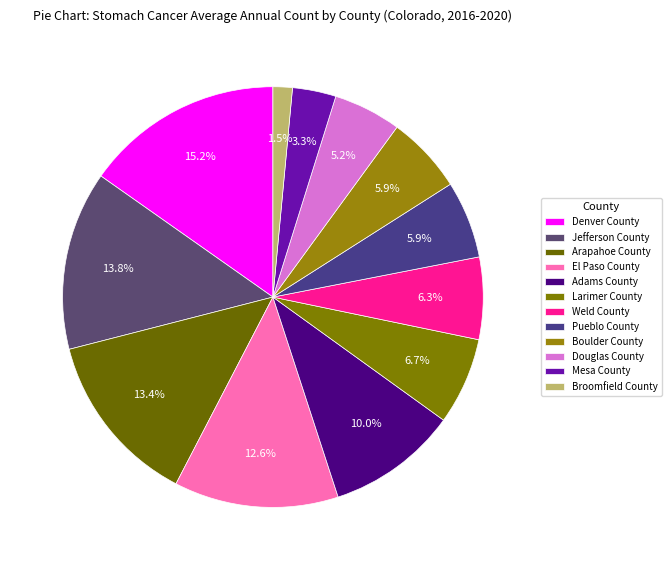

What percentage do Broomfield County and Boulder County together represent?

7.4%